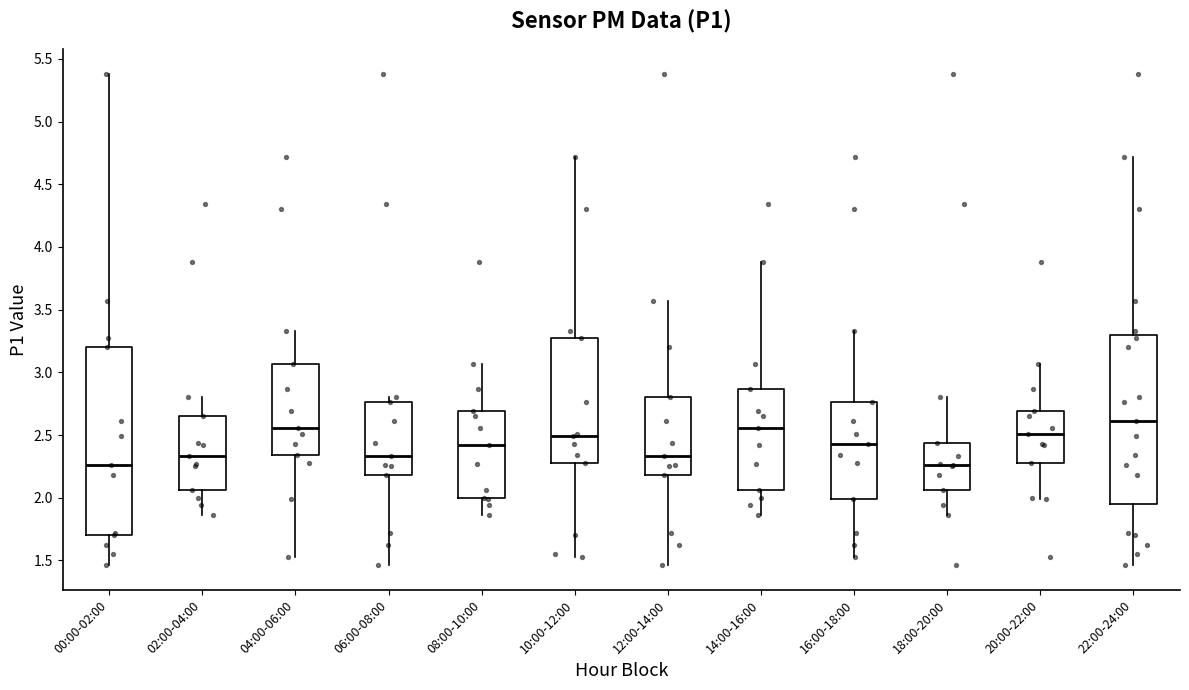

Where does the median line of the box for 14:00-16:00 sit on the y-axis? The values are not printed on the chart, so give them approximately, as read against the axis.

2.55